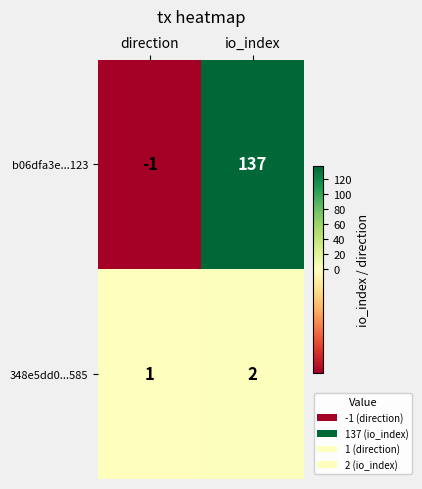

At how many categories does at least one series exceed 134?

1